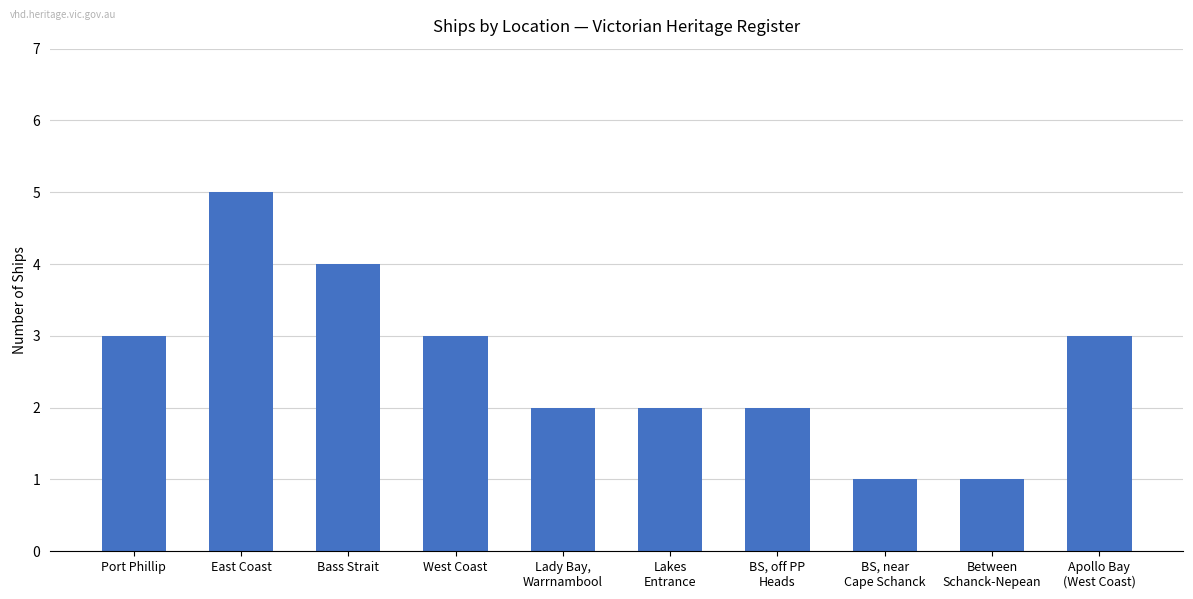

How many series are shown in this chart?

1